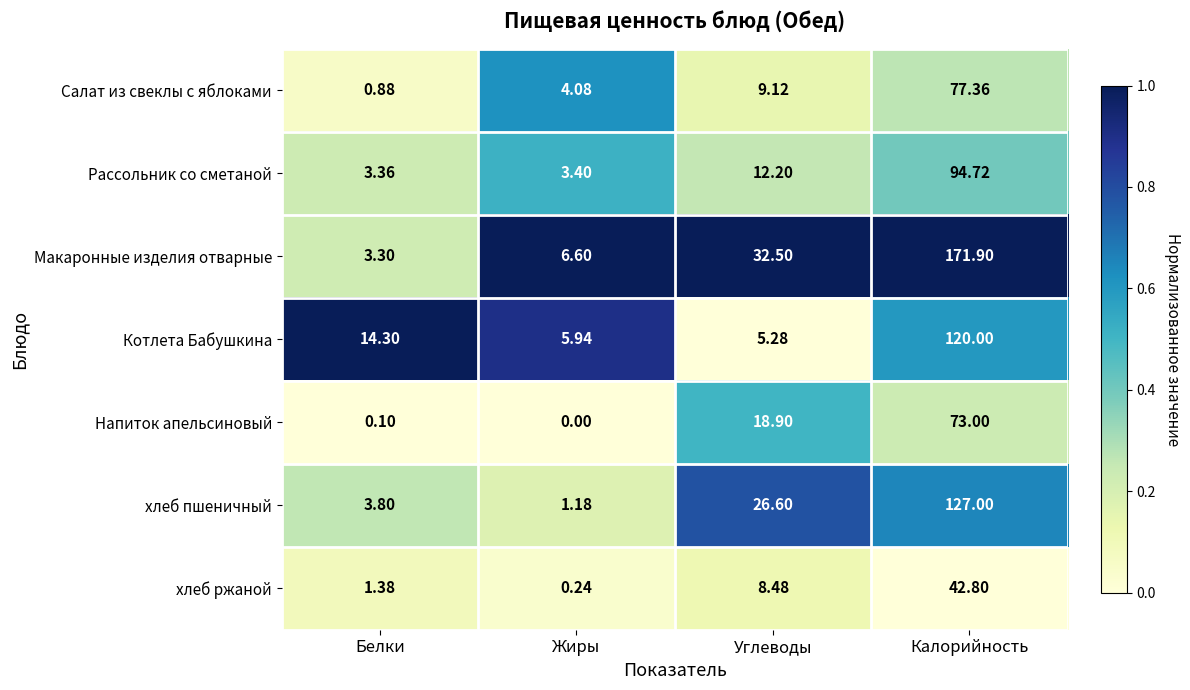

At Белки, list the series in order from largest to smallest.

Котлета Бабушкина, хлеб пшеничный, Рассольник со сметаной, Макаронные изделия отварные, хлеб ржаной, Салат из свеклы с яблоками, Напиток апельсиновый